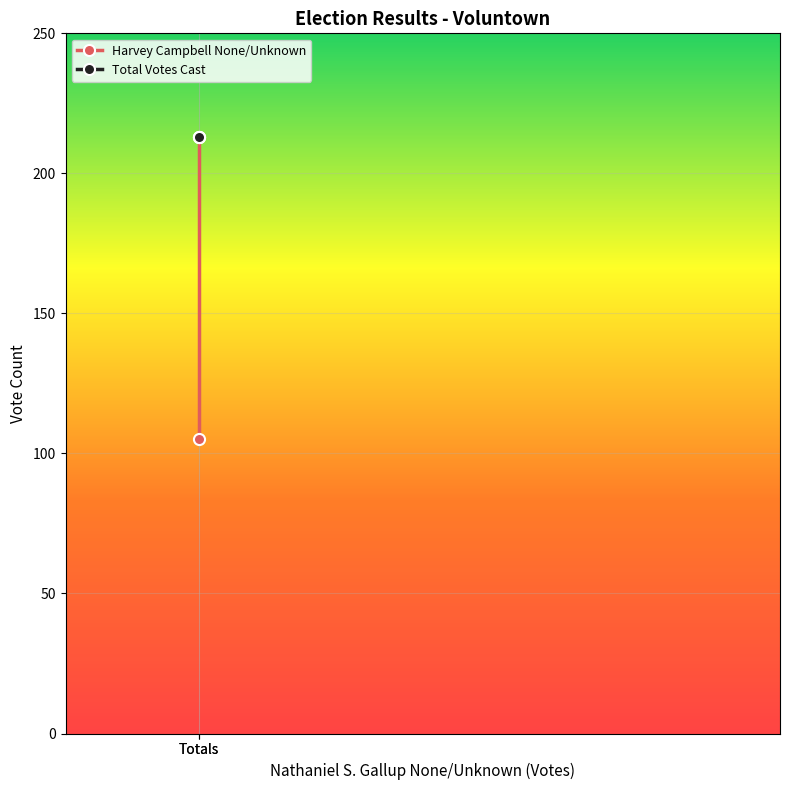

What is the smallest value displayed?

105